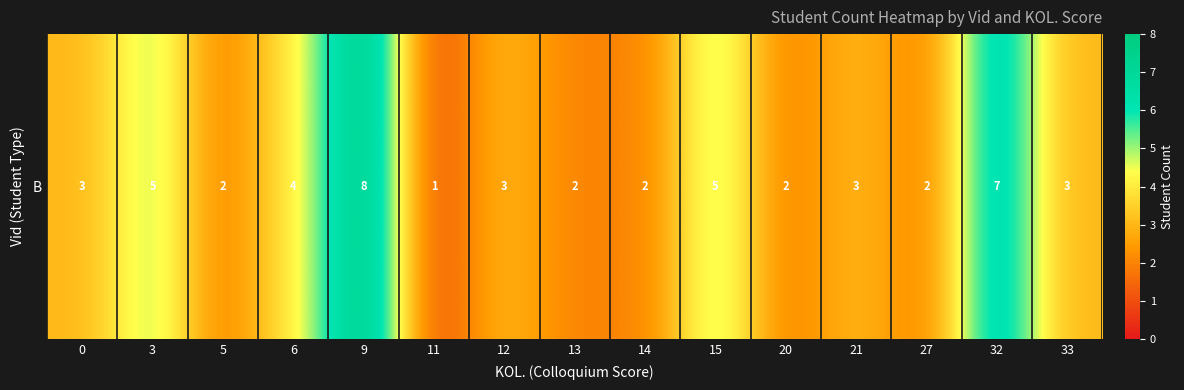

True or false: the data shows 12 at 32.

False